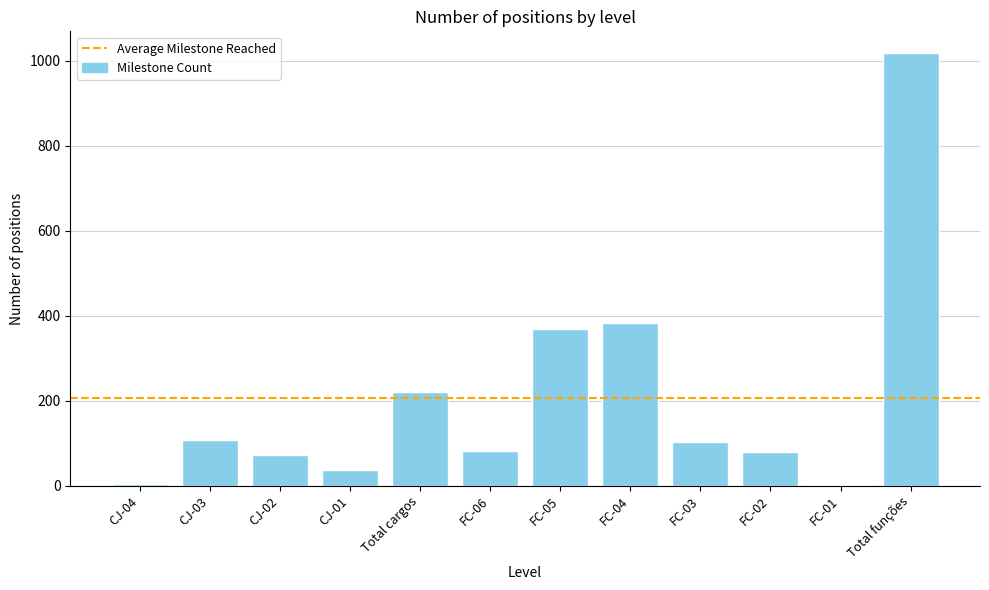

What is the sum of all values?

2478